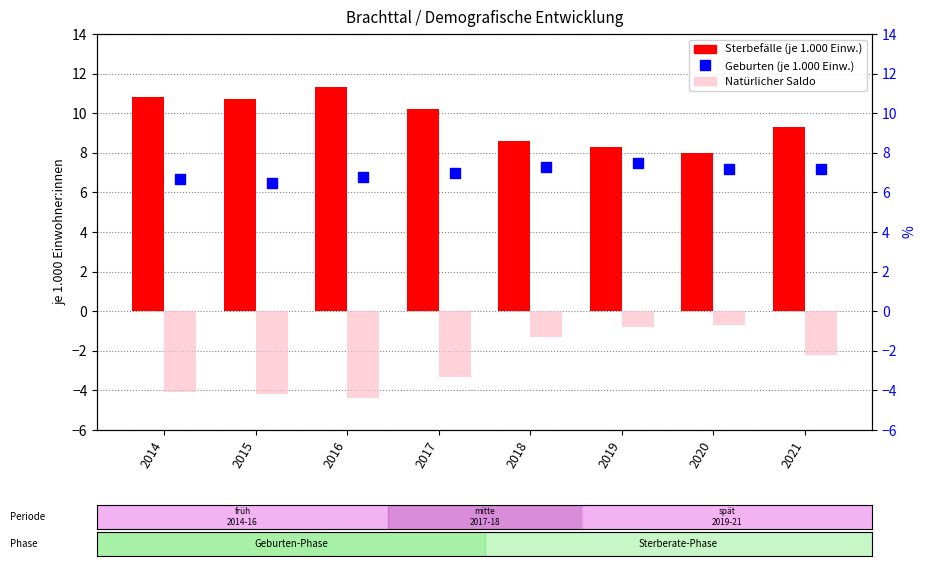

What are all the series names shown in the legend?

Sterbefälle, Natürlicher Saldo, Geburten